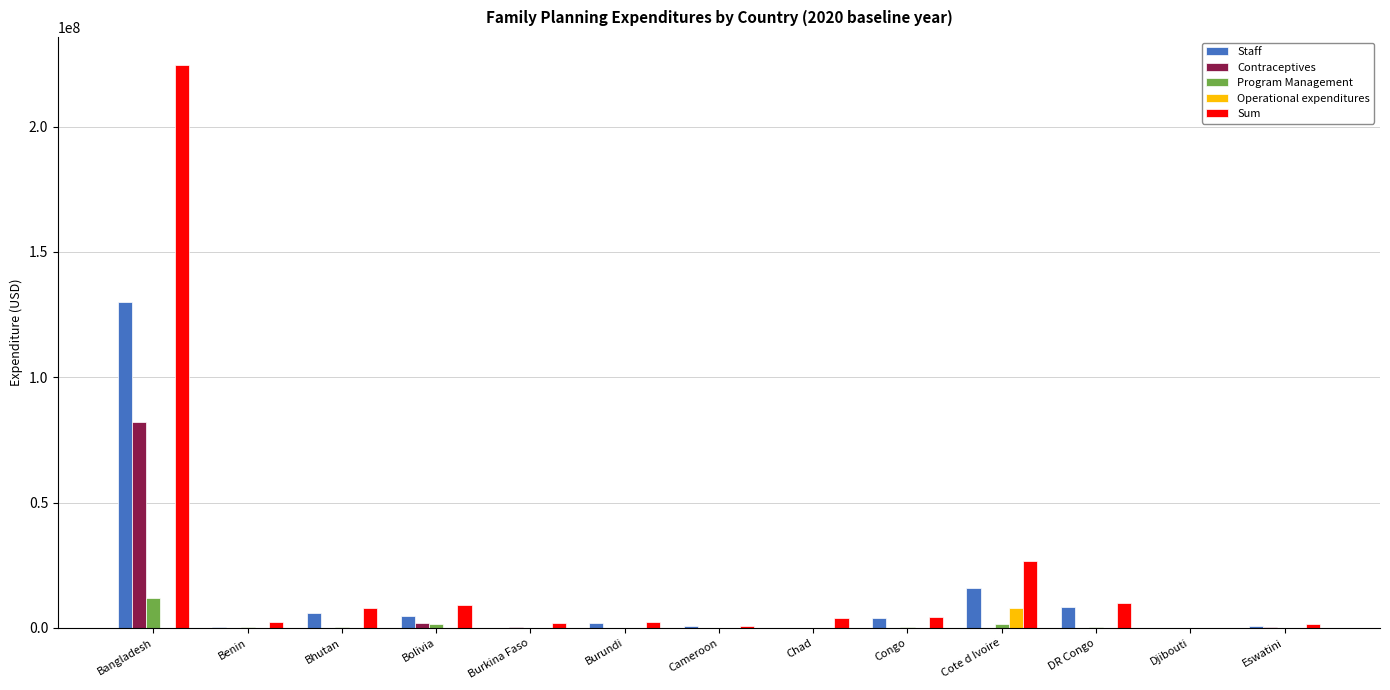

Are the bars grouped side by side (vs. stacked)?

Yes